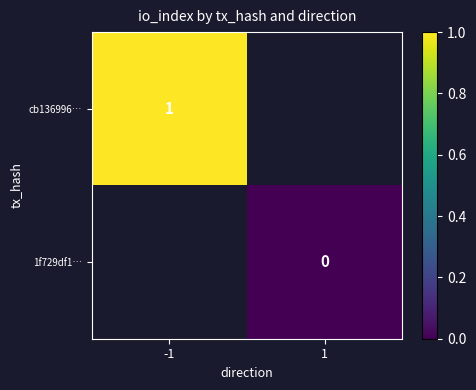

At how many categories does at least one series exceed 0?

1